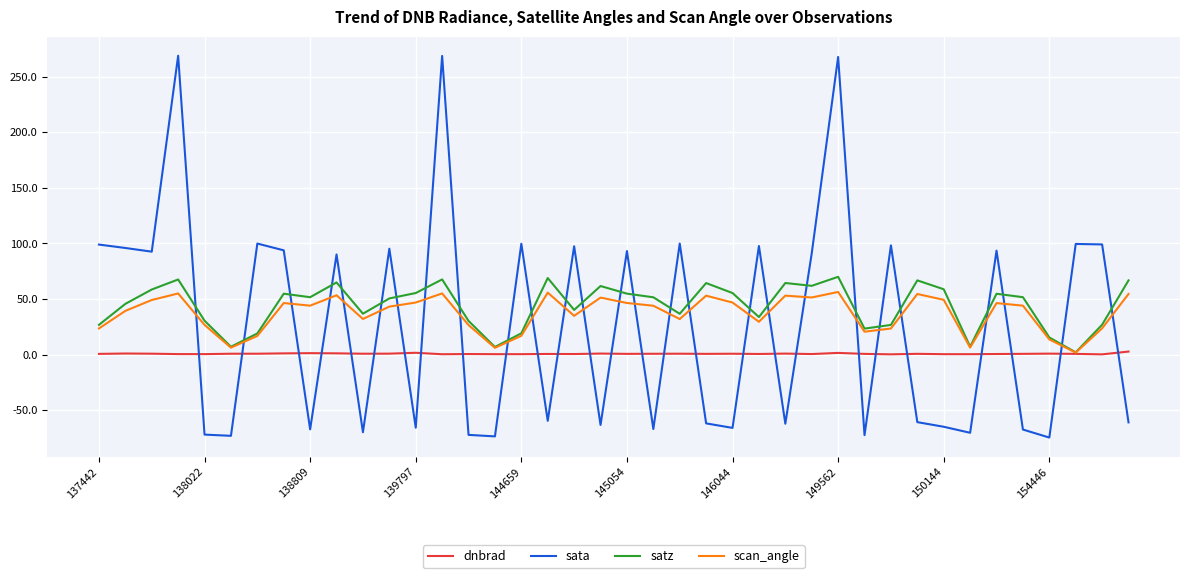

After their last crossing, which series has the higher values: scan_angle or sata?

scan_angle